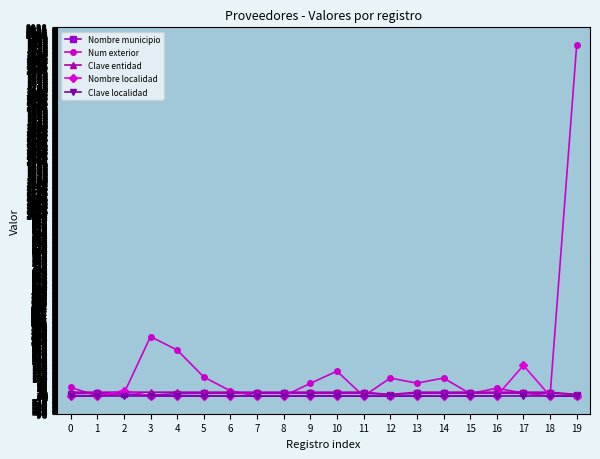

True or false: Clave localidad has a value of 0 at 12.

True